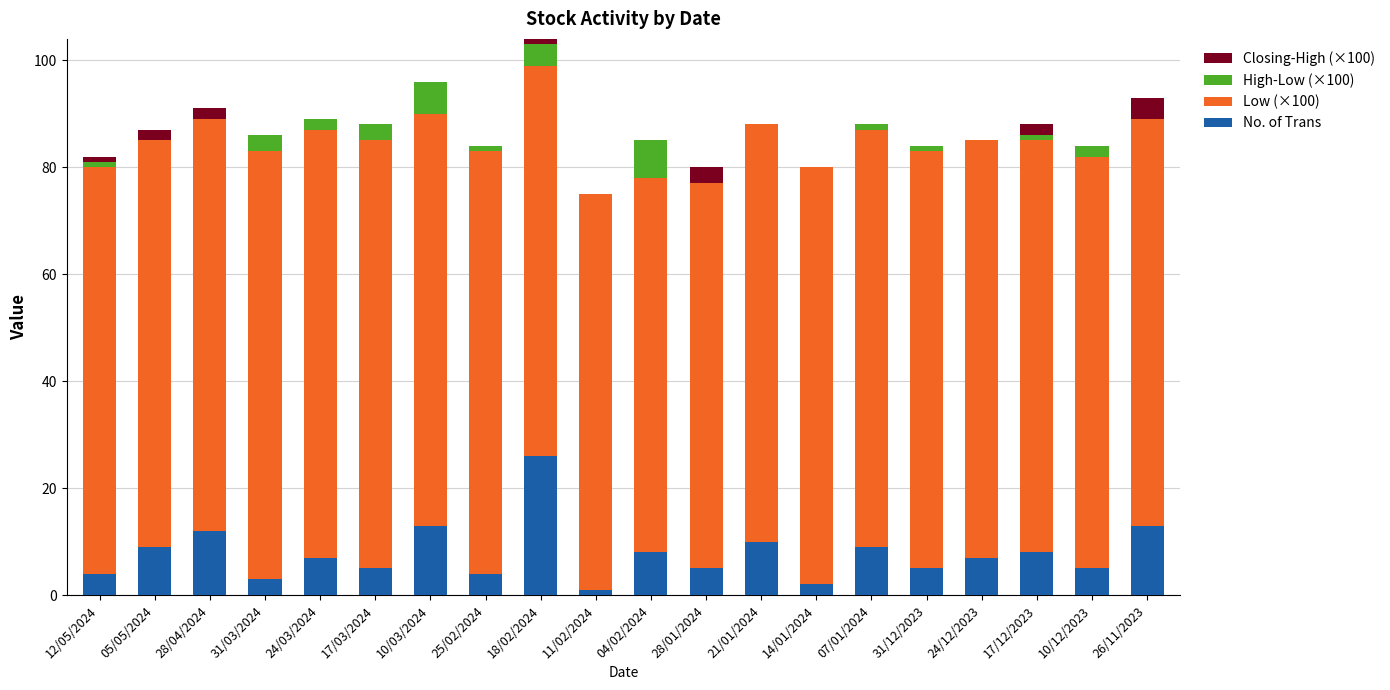

At how many categories does at least one series exceed 53?

20